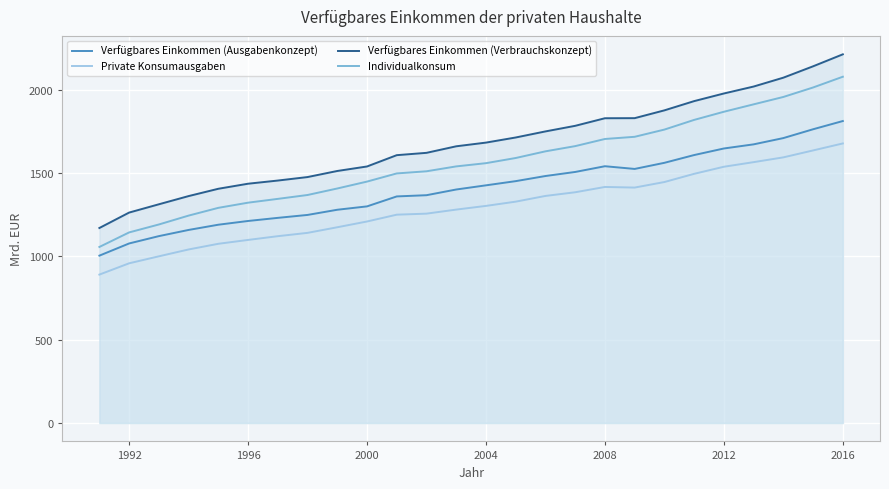

True or false: Private Konsumausgaben and Verfügbares Einkommen (Verbrauchskonzept) cross at least once.

False